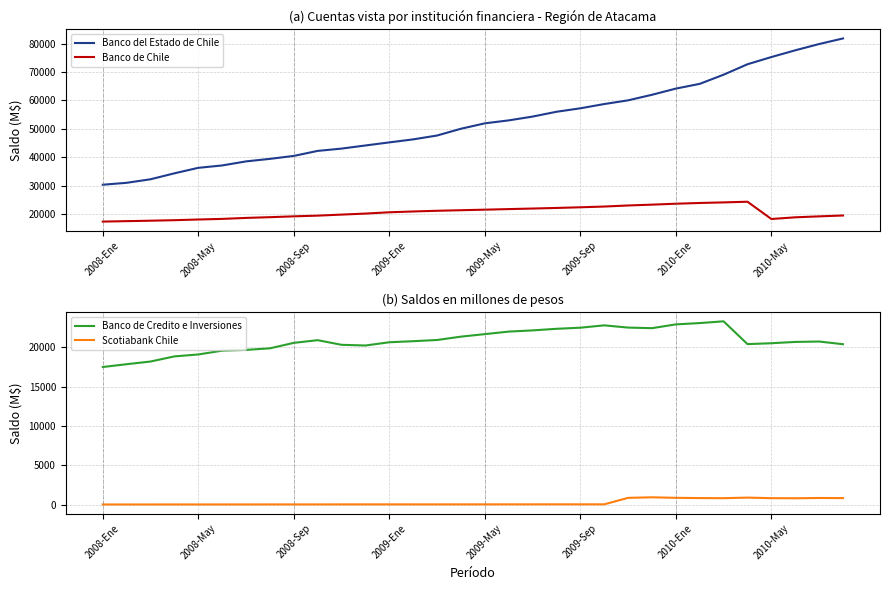

At which category is the sum across all series the highest?

31